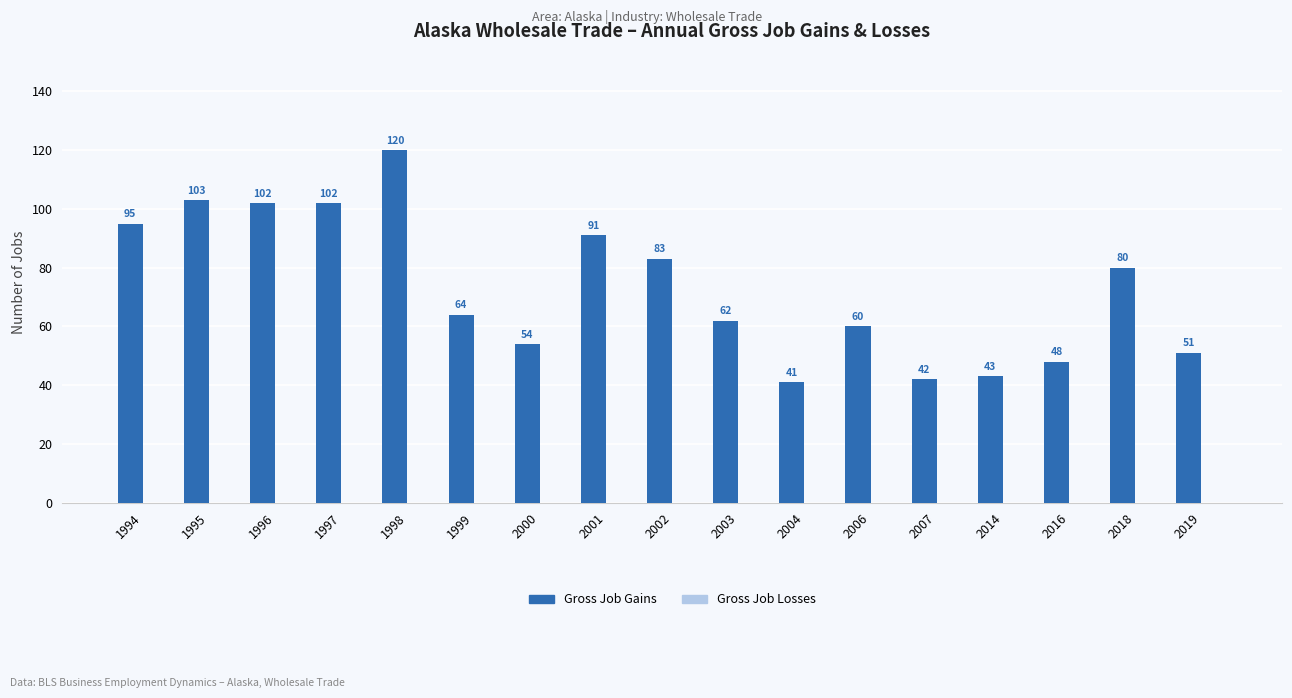

Which has a higher value, 2016 or 1996?

1996